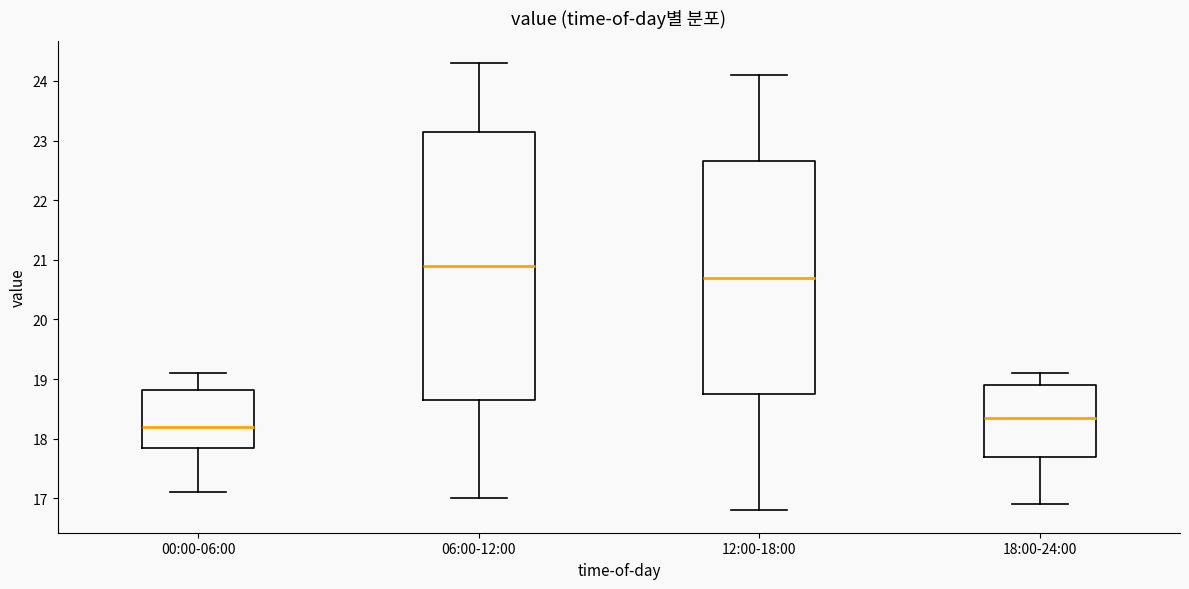

Which box has the lowest median line?

00:00-06:00